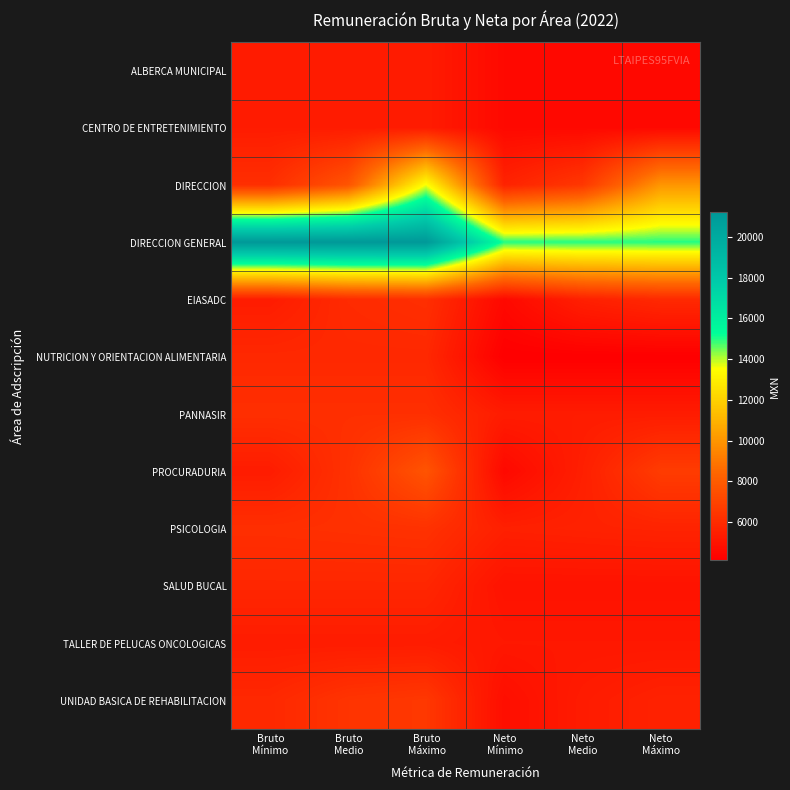

How many data points does each series have?

6